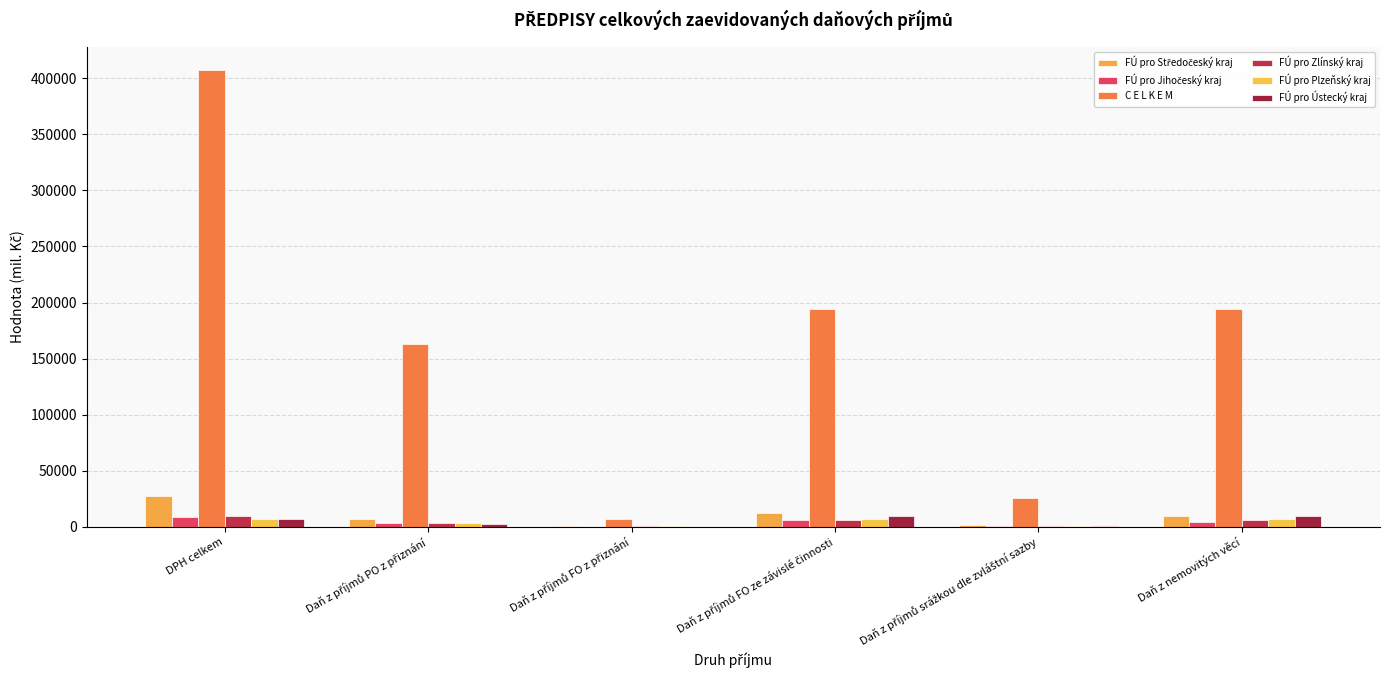

How many data points does each series have?

6